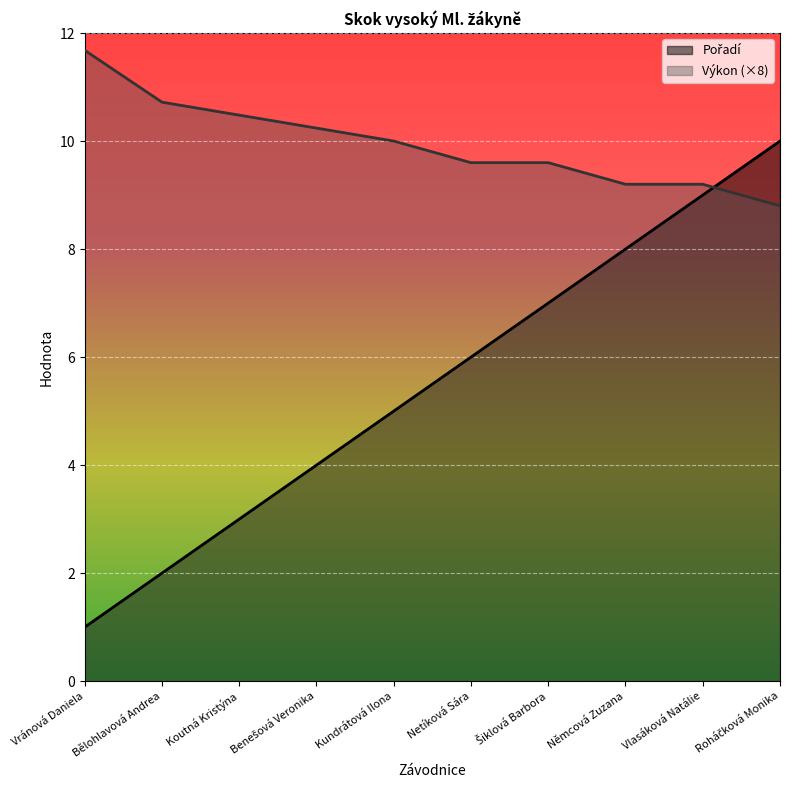

Which series has the largest range (max minus min)?

Pořadí